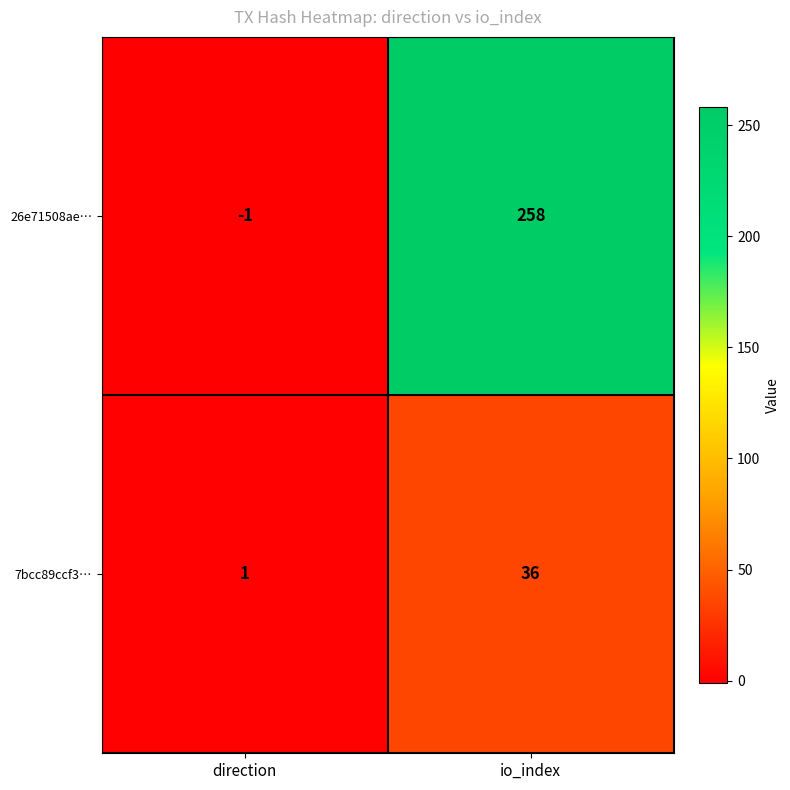

The 7bcc89ccf3… series shows 1 at direction. True or false?

True